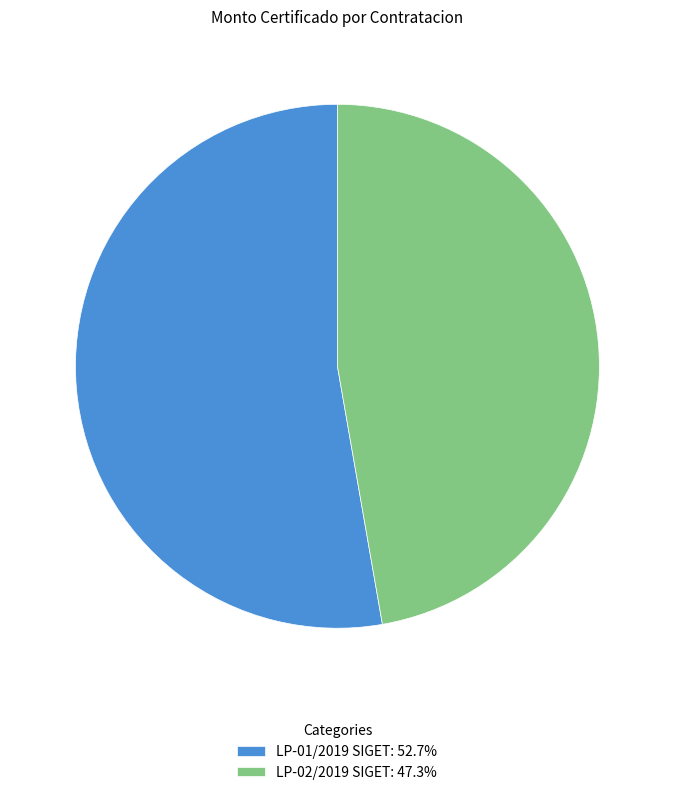

Which category has the biggest portion of the pie?

LP-01/2019 SIGET